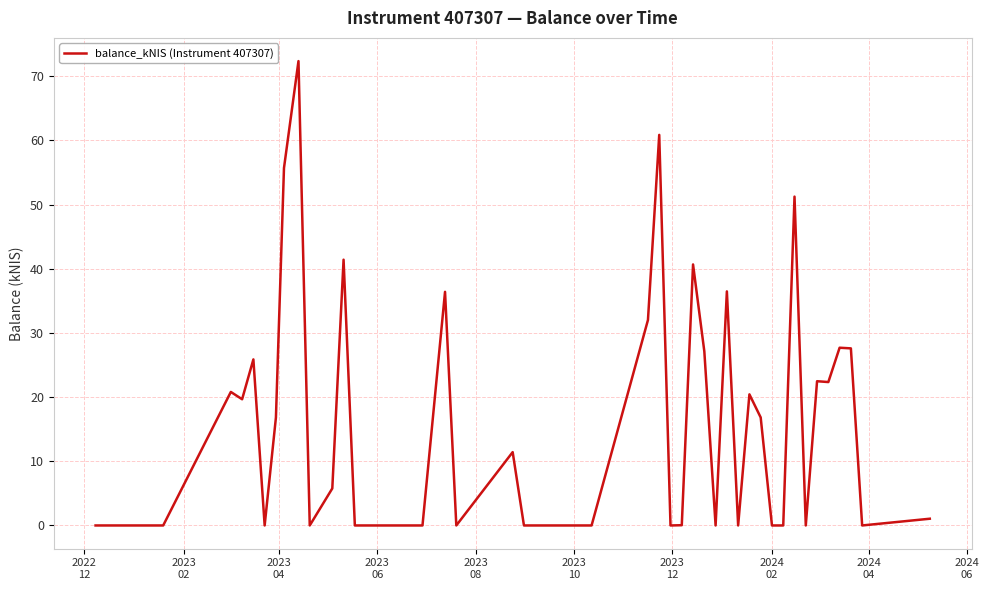

What is the difference between the maximum and minimum values?

72.4